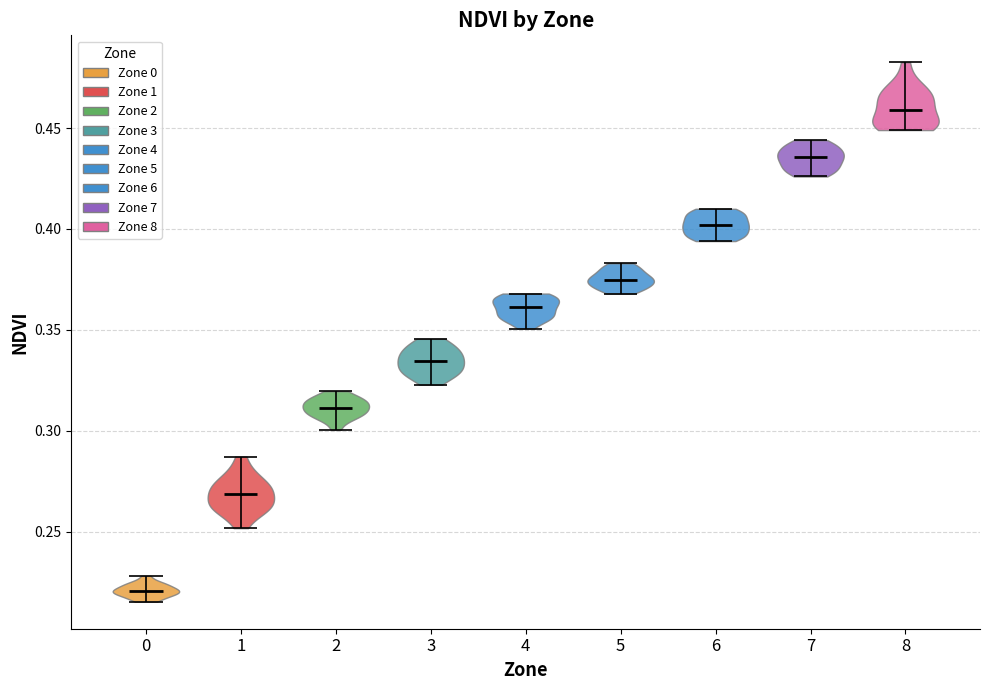

Which violin has the highest median line?

8